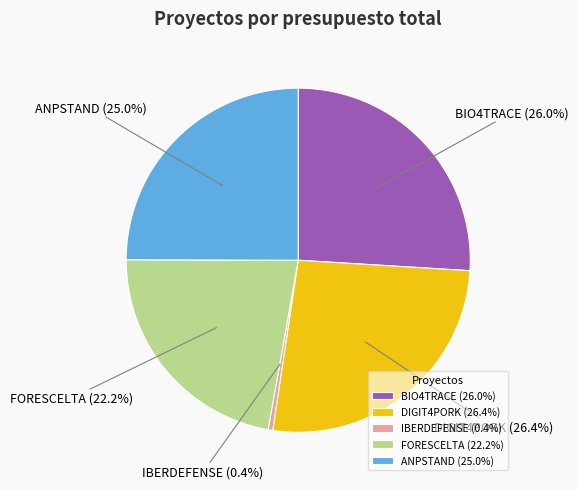

Do IBERDEFENSE and BIO4TRACE together represent more than half of the pie?

No